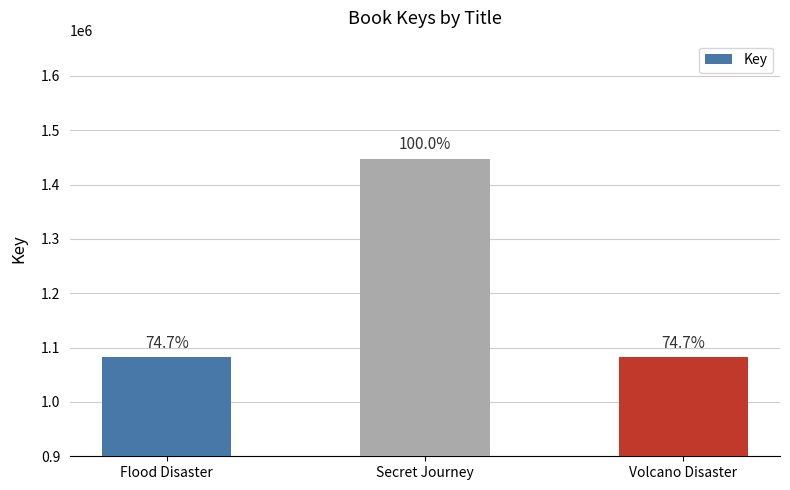

Which label corresponds to the largest value in the chart?

Secret Journey